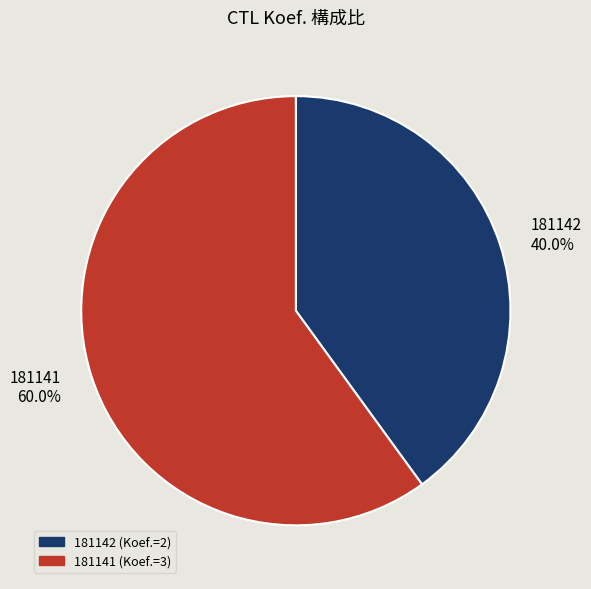

Is it true that 181142 is 30% of the pie?

False